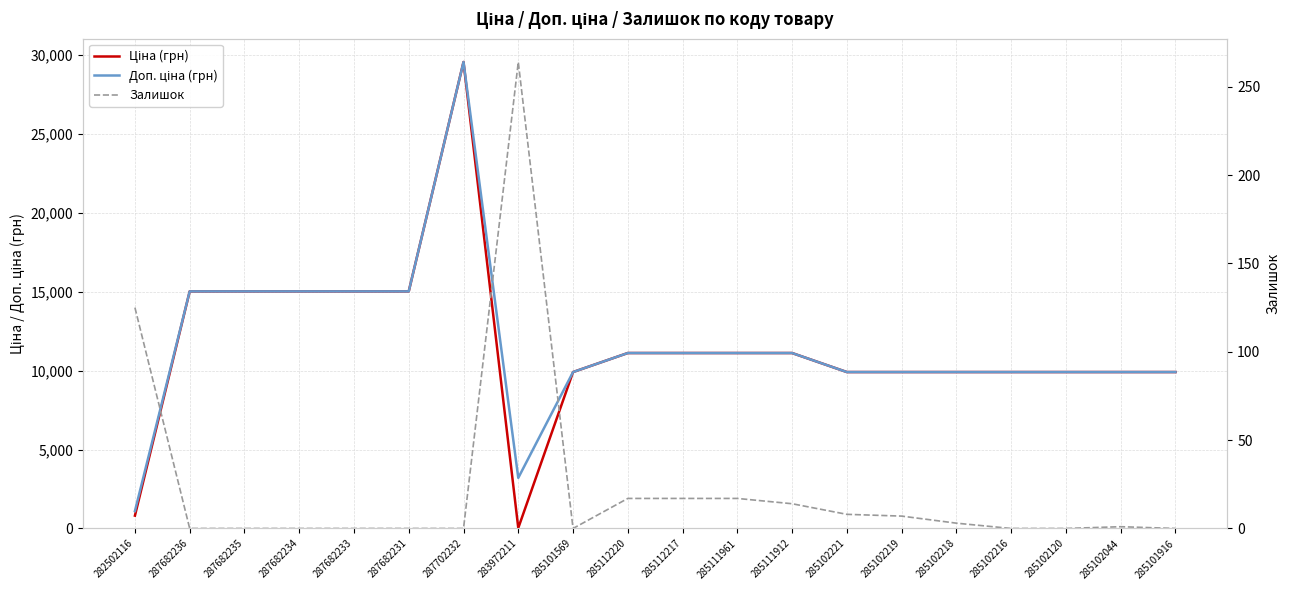

What is the total value across all series at 285112220?

22244.2